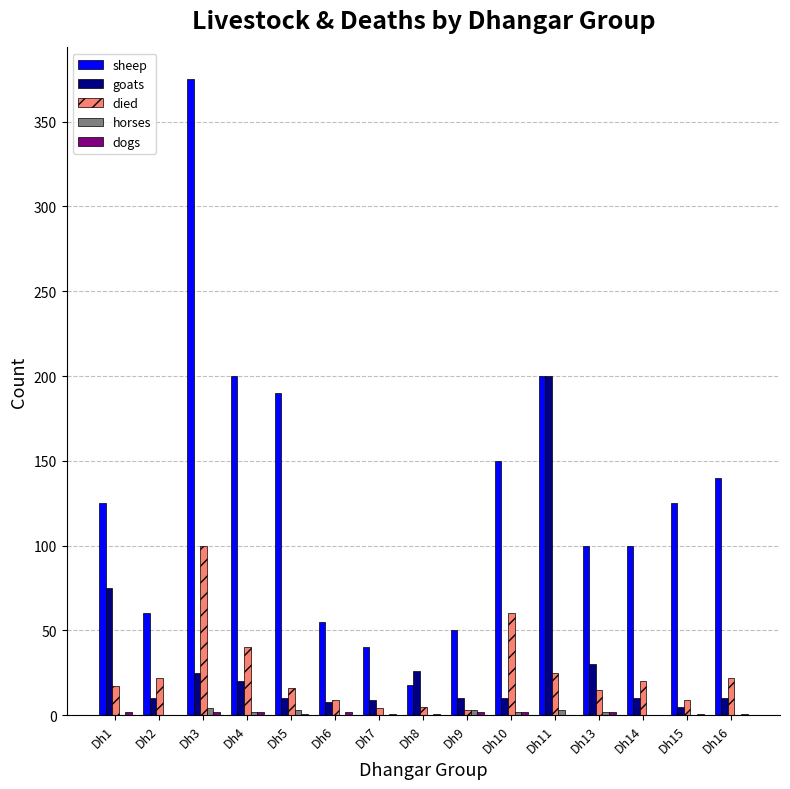

What is the sum of the died values at Dh9 and Dh1?

20